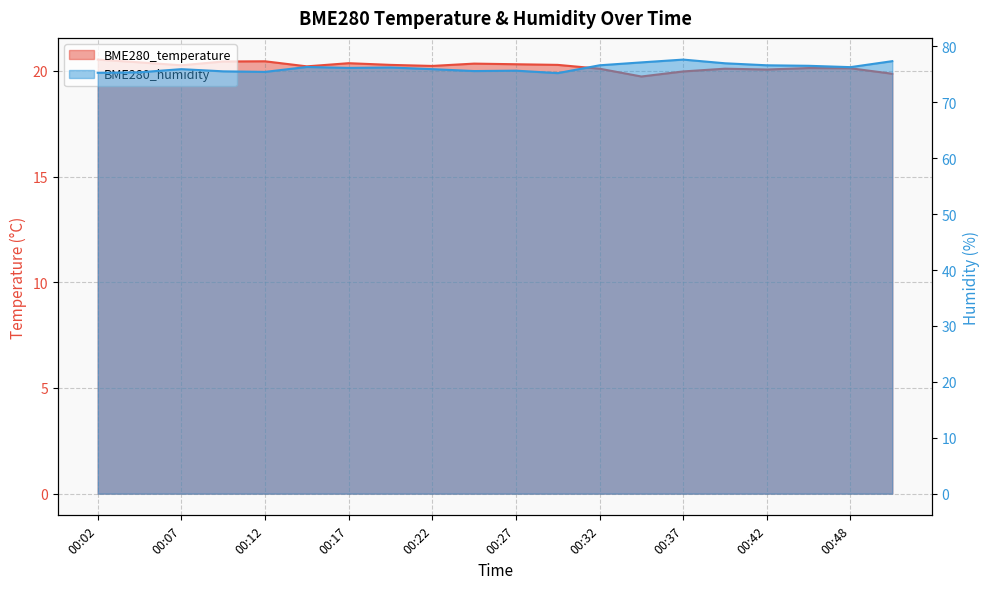

List the series in order of their overall mean, lowest first.

BME280_temperature, BME280_humidity